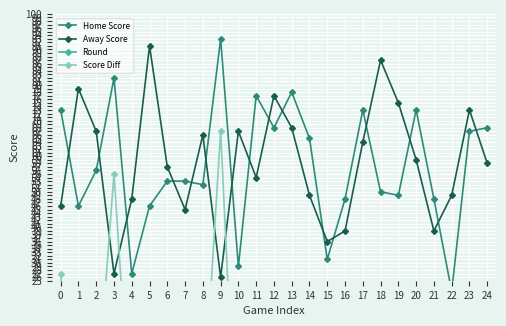

Is it true that Away Score equals 73 at 23?

True